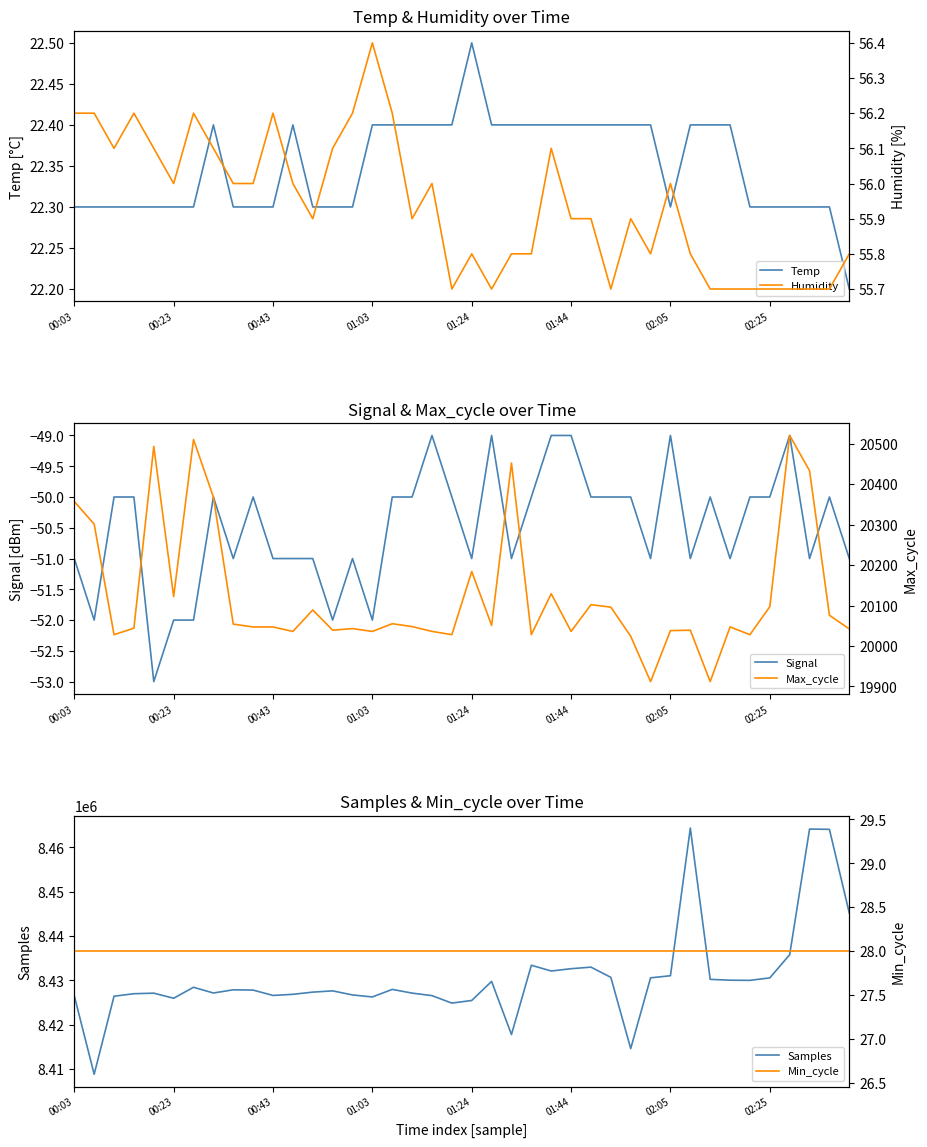

What is the label of the 16th point from the right?

24